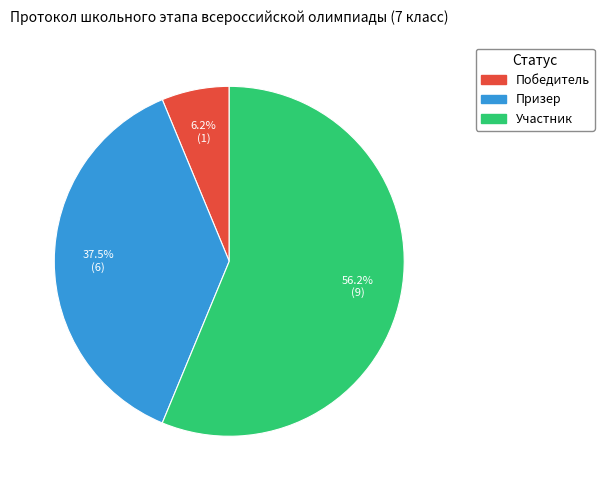

Which category has the biggest portion of the pie?

Участник